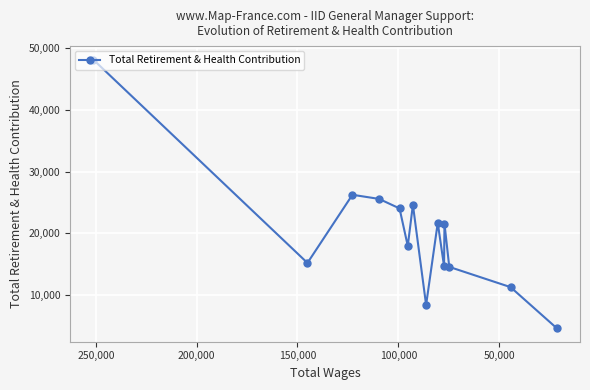

What is the maximum value shown in the chart?

48194